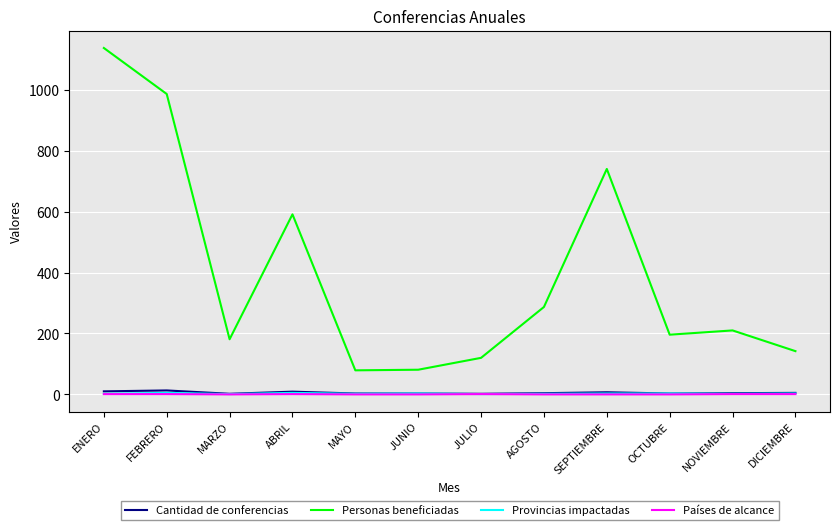

Which category has the highest value in the Personas beneficiadas series?

ENERO